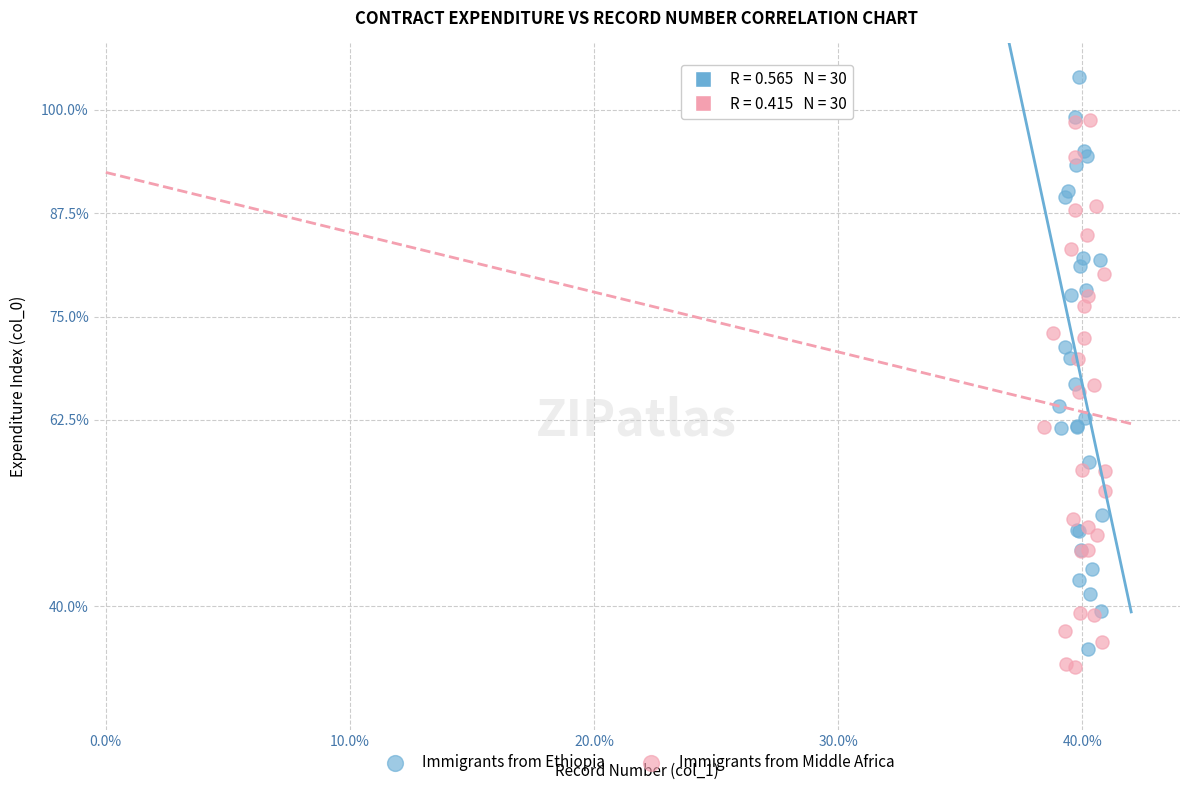

Which series reaches the maximum Y coordinate?

Immigrants from Ethiopia